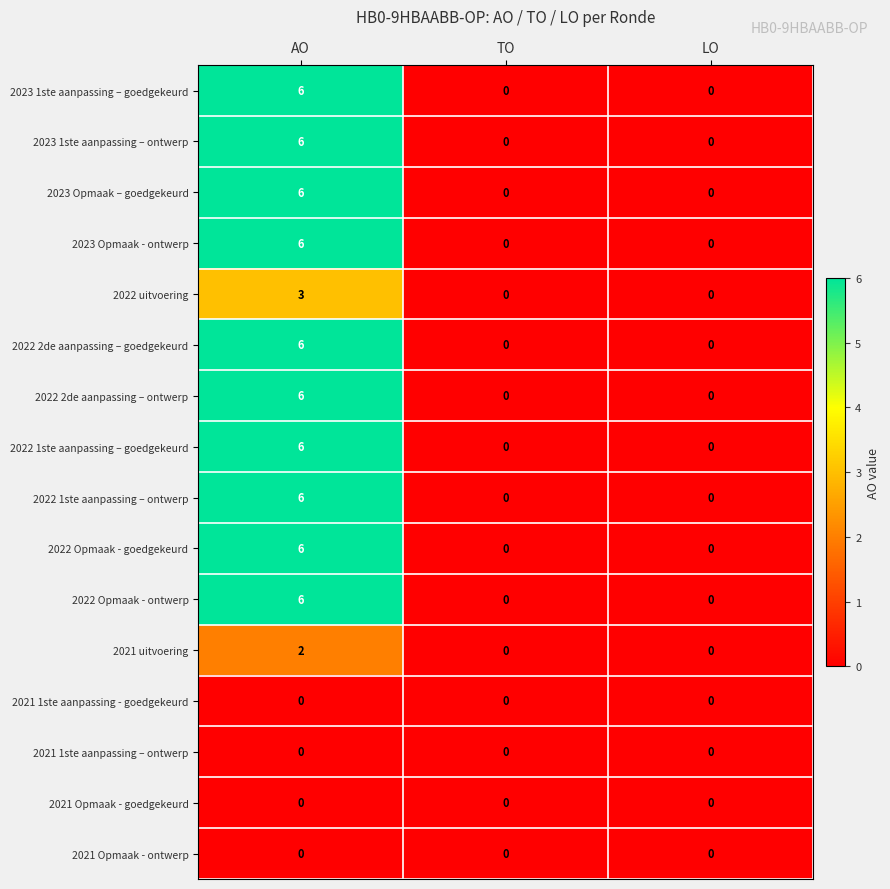

What is the difference between the highest and lowest values at AO?

6